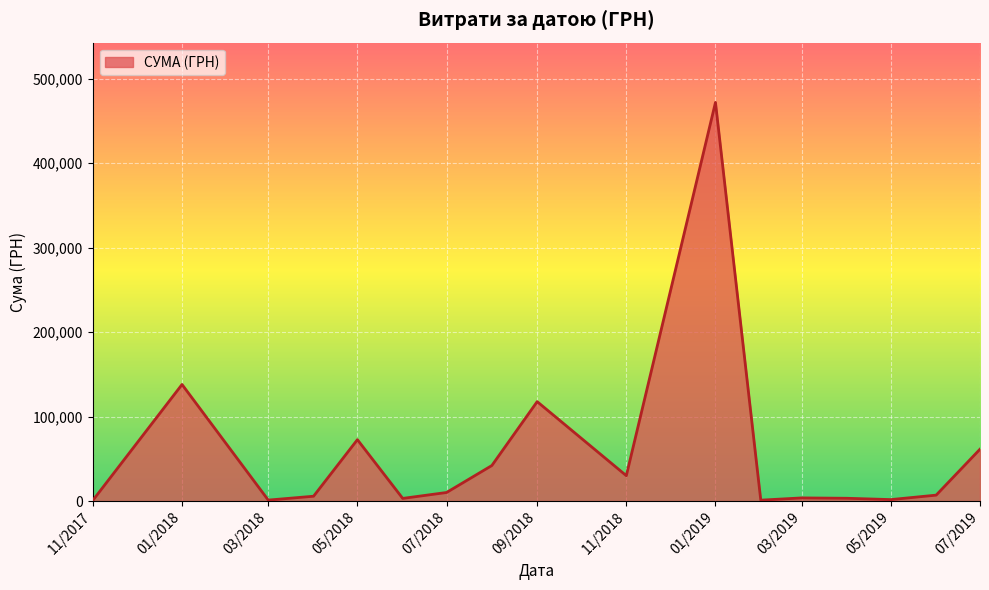

What is the difference between the maximum and minimum values?

470860.1